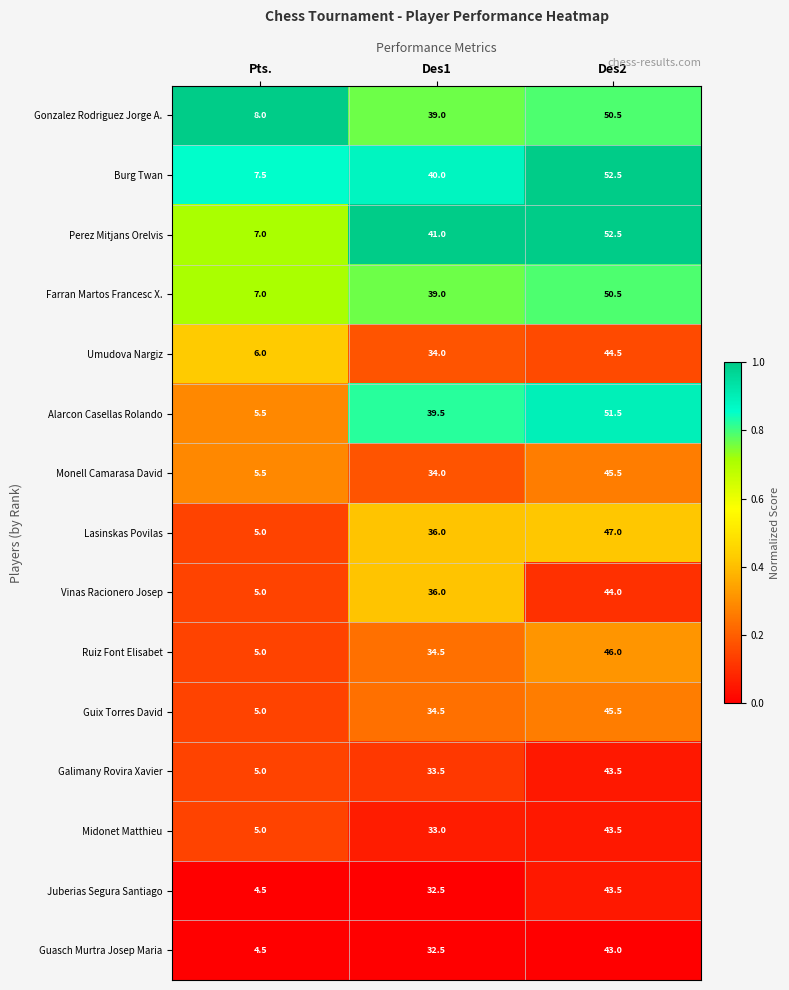

List the labels in order of Burg Twan value, smallest first.

Pts., Des1, Des2